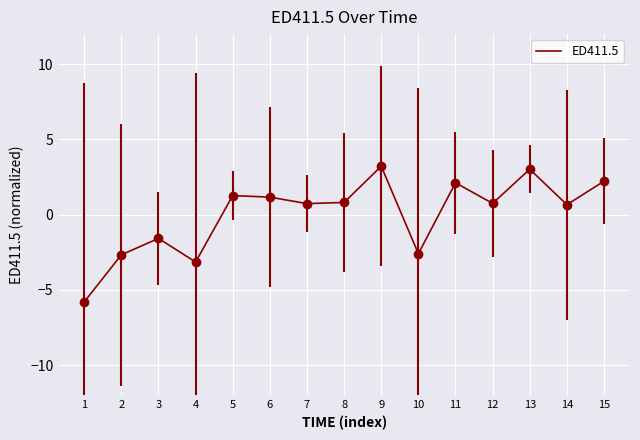

At which label is the value closest to -1?

3